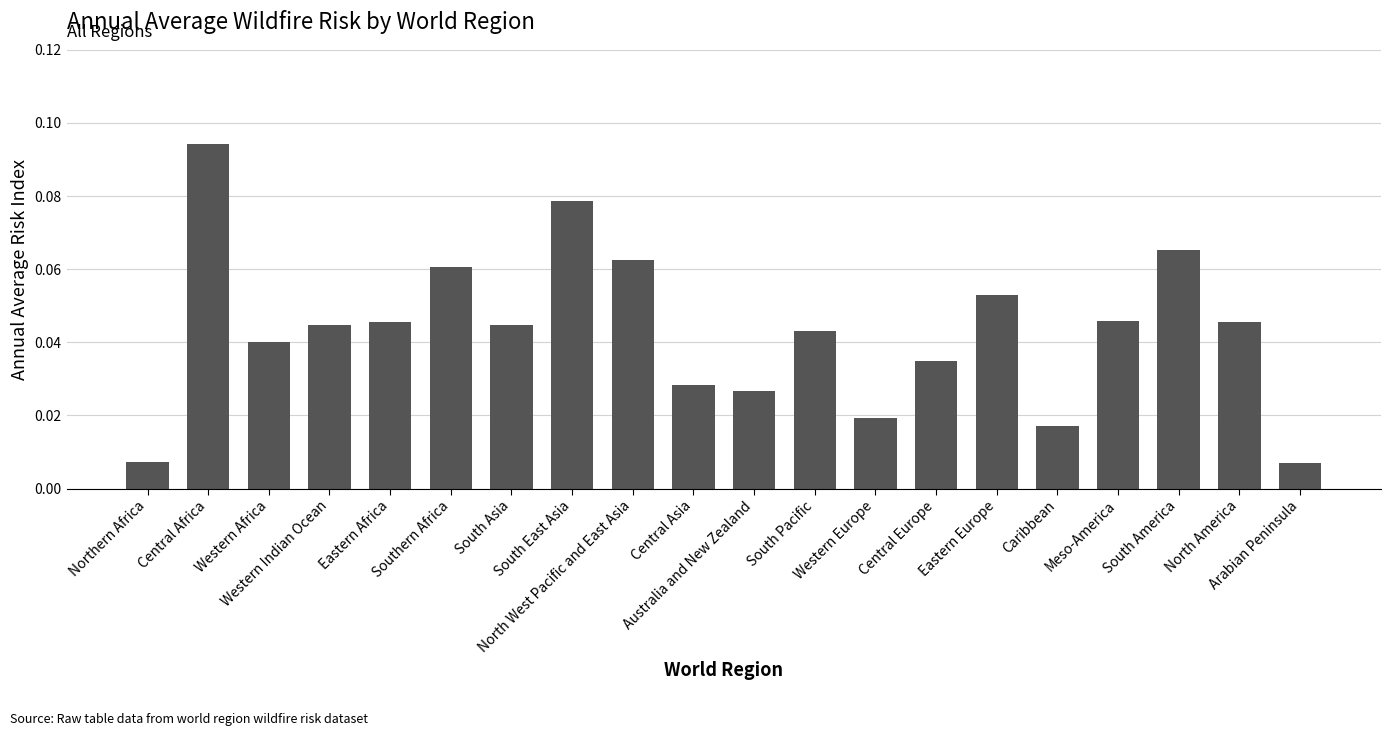

What is the sum of all values?

0.9